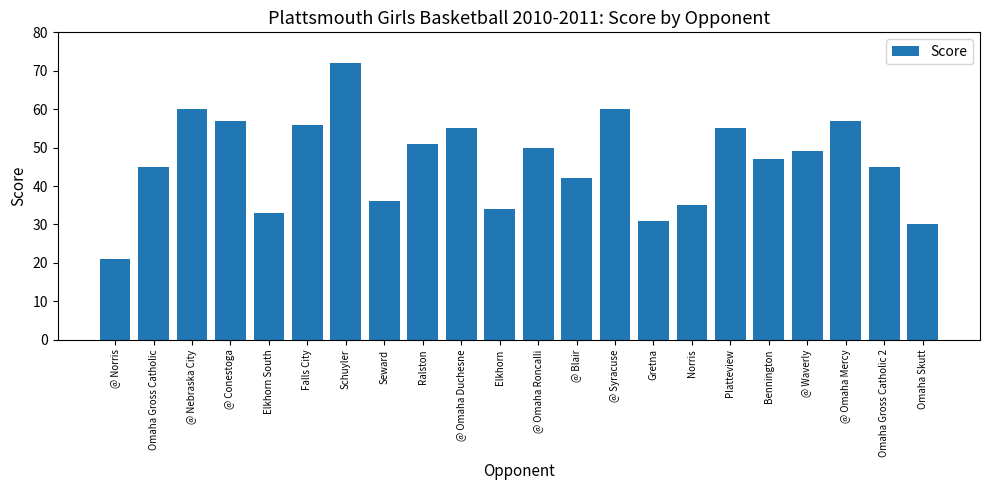

Which has a higher value, Platteview or Elkhorn South?

Platteview